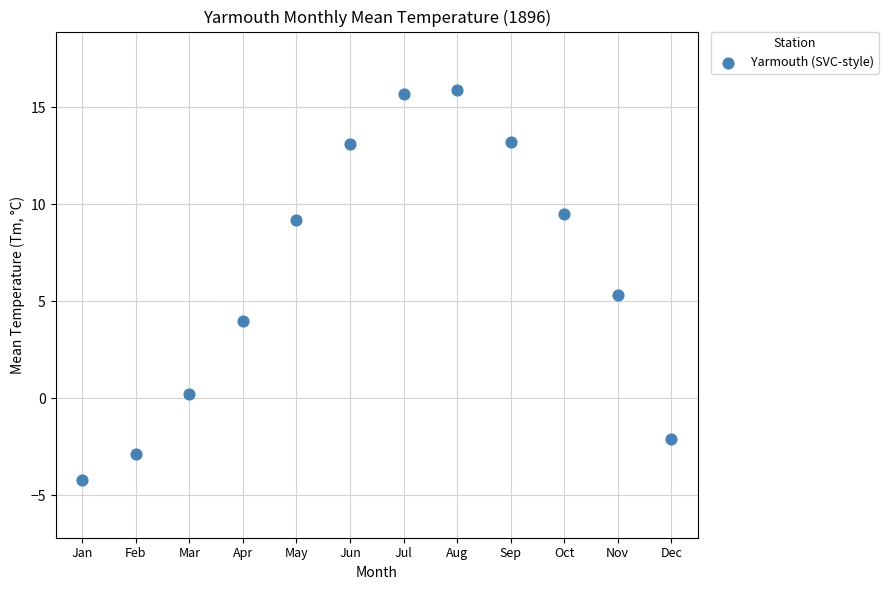

What Y value in the scatter plot is closest to 5?

5.3